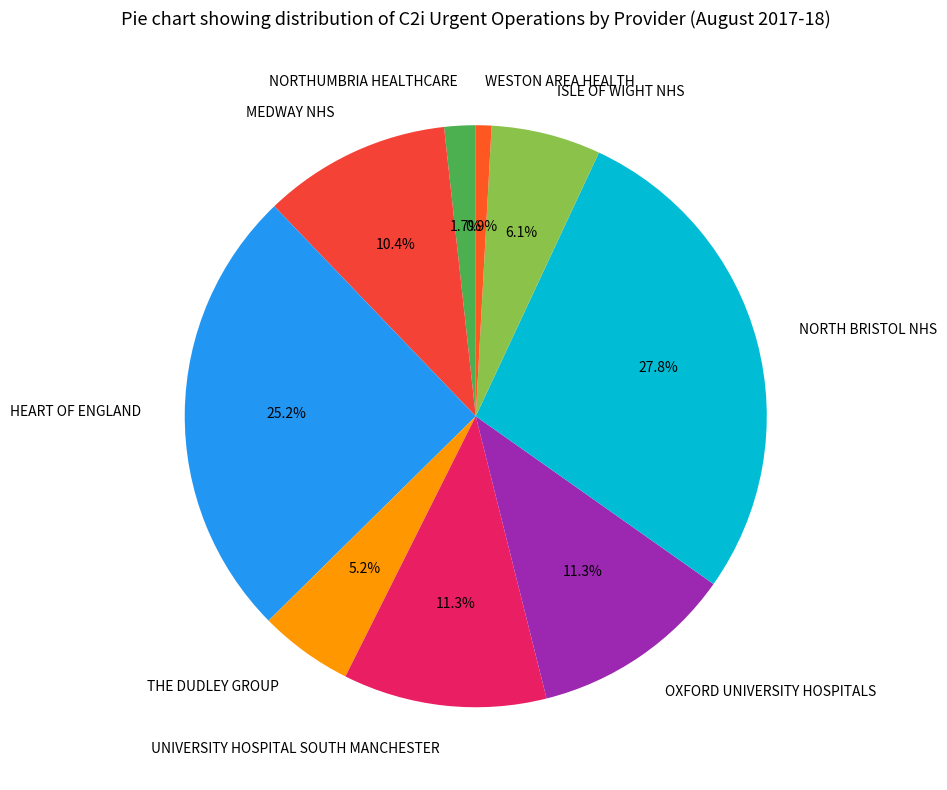

To the nearest percent, what portion does THE DUDLEY GROUP represent?

5%